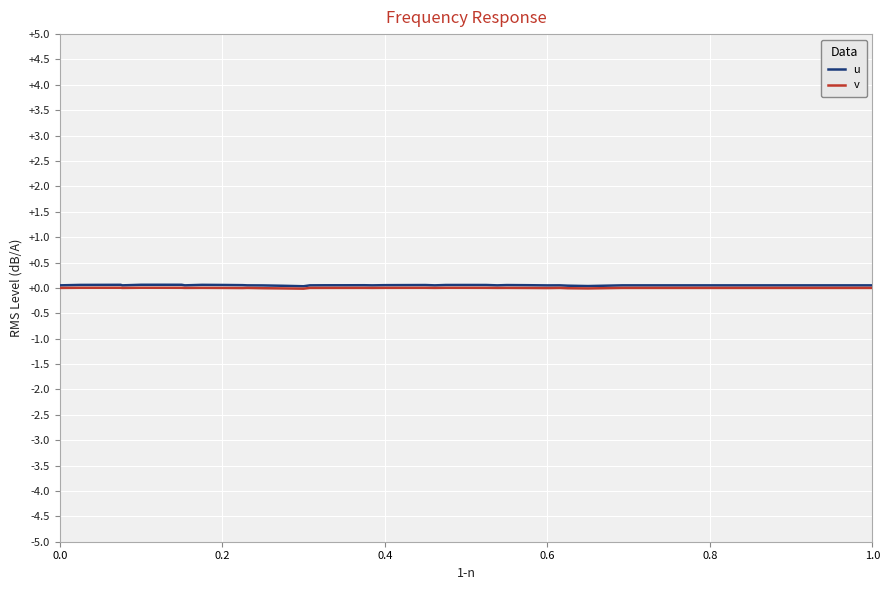

Which series has the largest range (max minus min)?

u